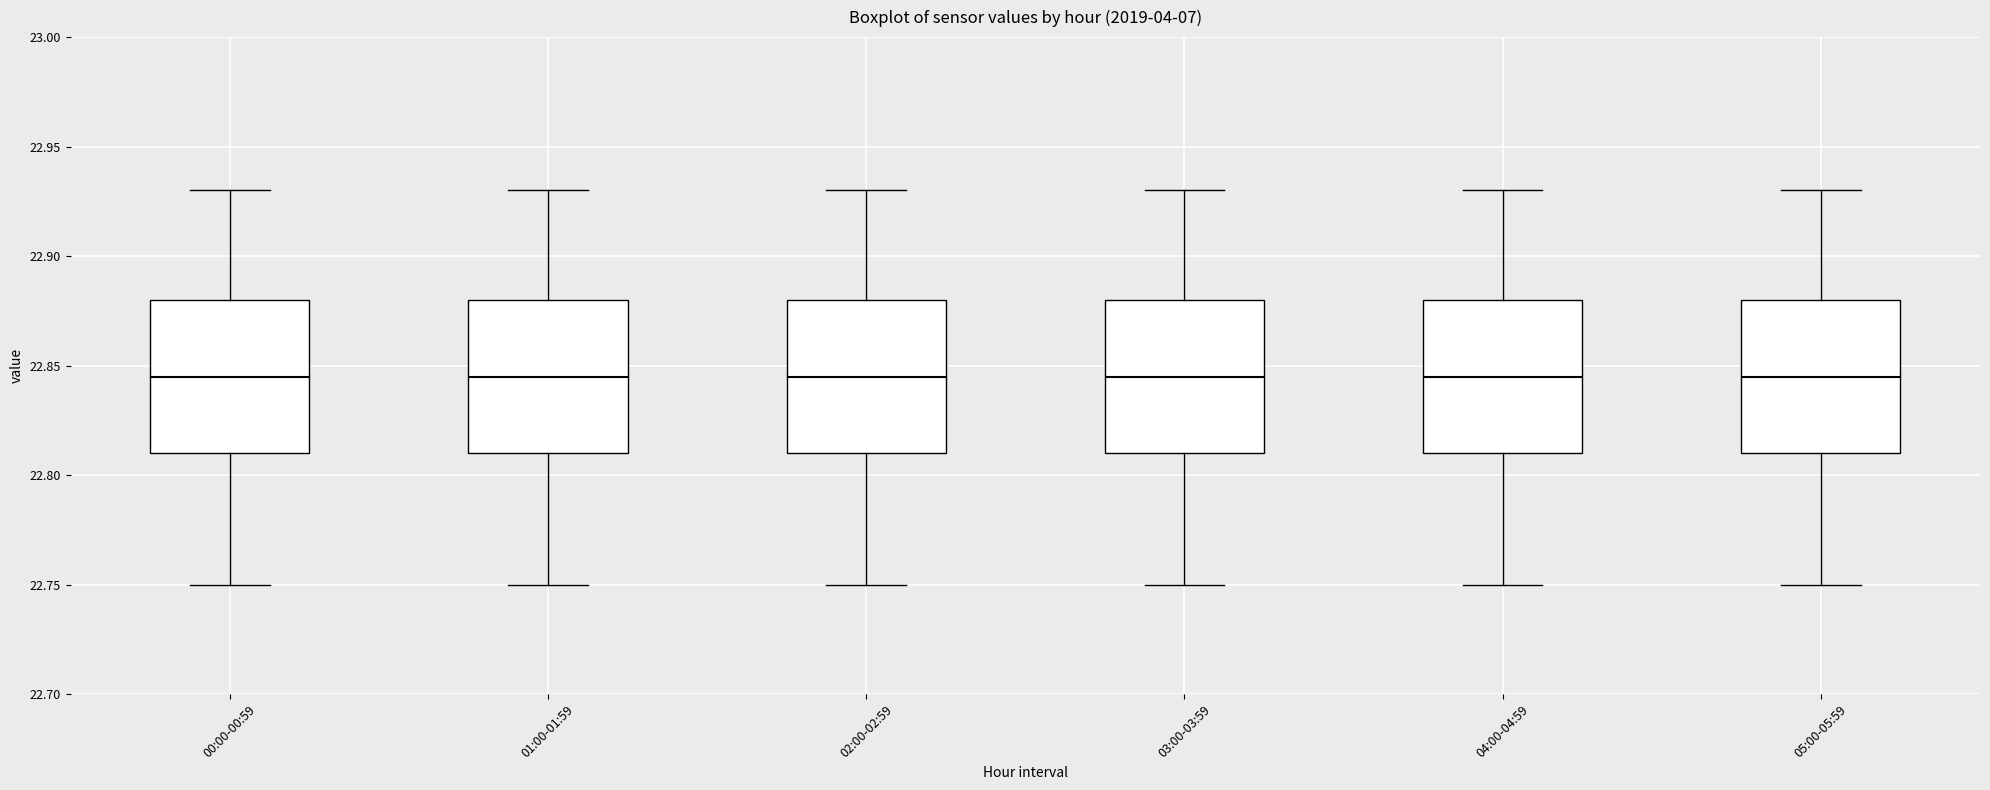

Where does the upper whisker of the box for 04:00-04:59 end on the y-axis? The values are not printed on the chart, so give them approximately, as read against the axis.

22.930